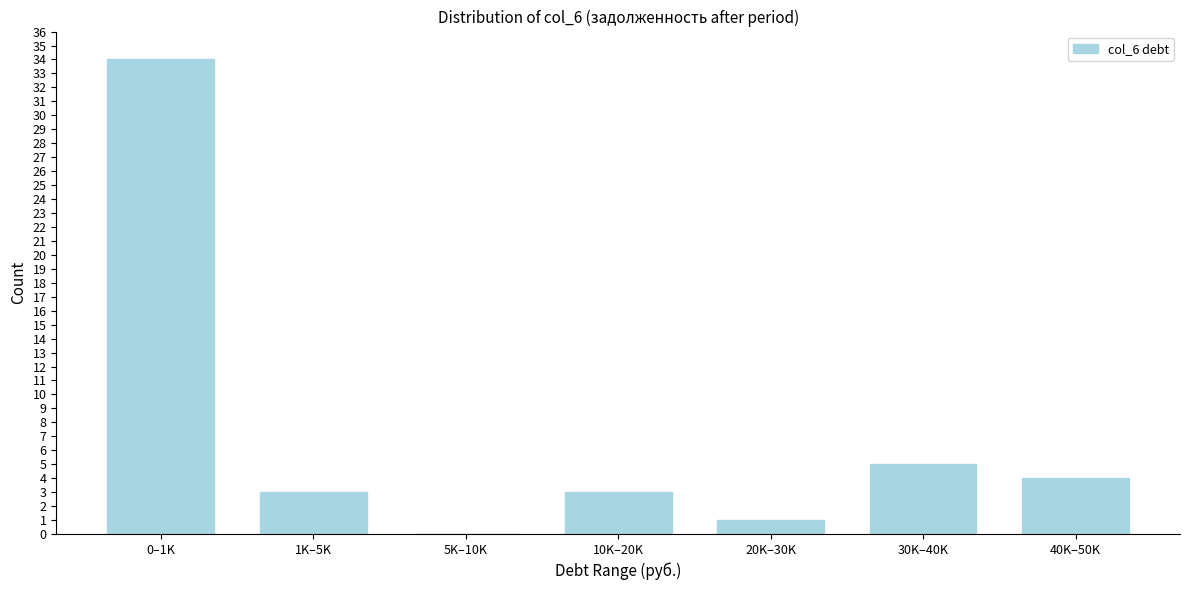

Reading left to right, extract all data points from this chart.

0–1K=34	1K–5K=3	5K–10K=0	10K–20K=3	20K–30K=1	30K–40K=5	40K–50K=4